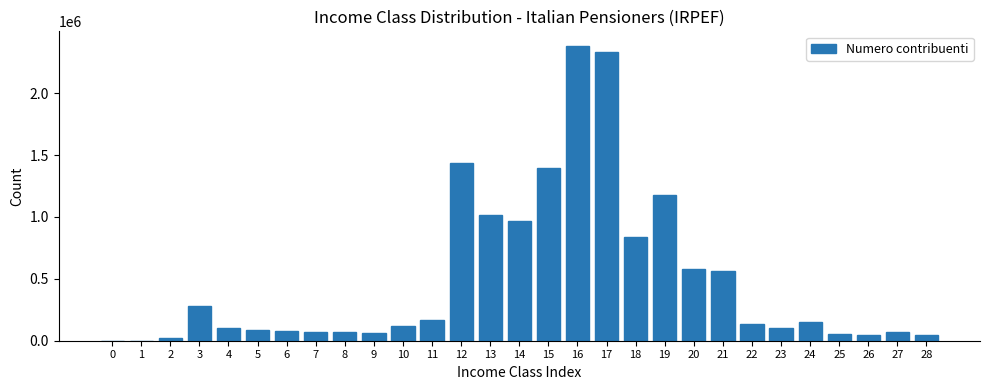

What is the greatest value displayed?

2379890